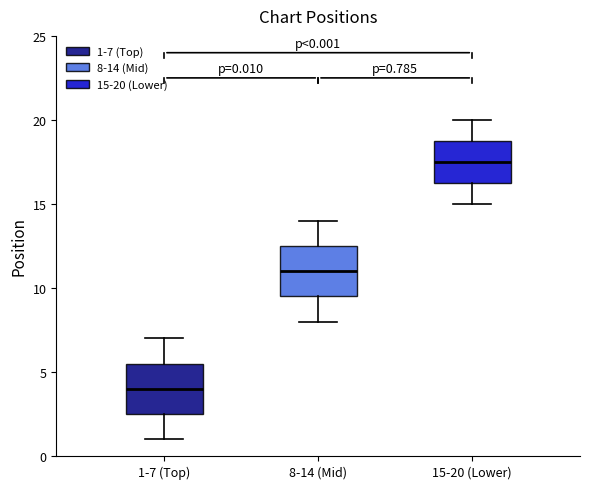

Which box's median line is the lowest?

1-7 (Top)